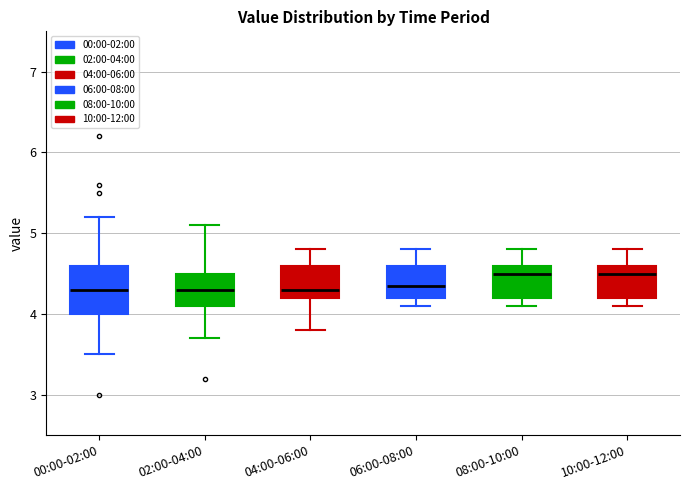

Reading left to right, transcribe this box plot: for each box, give where its median line is, the range the box spans, and where its two whiskers end, as read against the y-axis. The values are not printed on the chart, so give them approximately, as read against the axis.

00:00-02:00: median 4.3, box 4.0 to 4.6, whiskers 3.5 to 5.2
02:00-04:00: median 4.3, box 4.1 to 4.5, whiskers 3.7 to 5.1
04:00-06:00: median 4.3, box 4.2 to 4.6, whiskers 3.8 to 4.8
06:00-08:00: median 4.4, box 4.2 to 4.6, whiskers 4.1 to 4.8
08:00-10:00: median 4.5, box 4.2 to 4.6, whiskers 4.1 to 4.8
10:00-12:00: median 4.5, box 4.2 to 4.6, whiskers 4.1 to 4.8